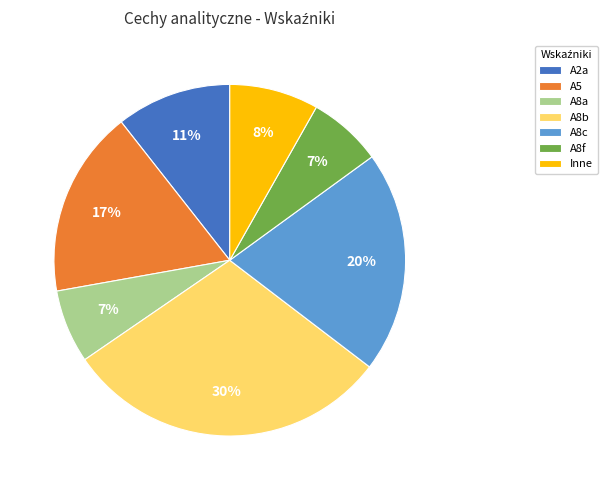

What percentage is the A8f slice, to the nearest percent?

7%